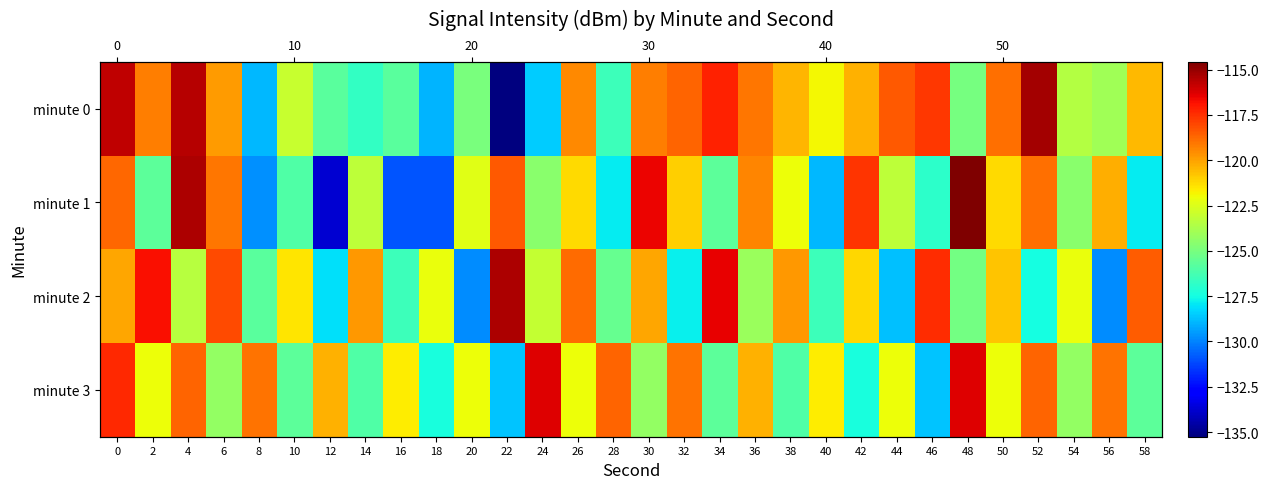

How many categories are shown in the chart?

30